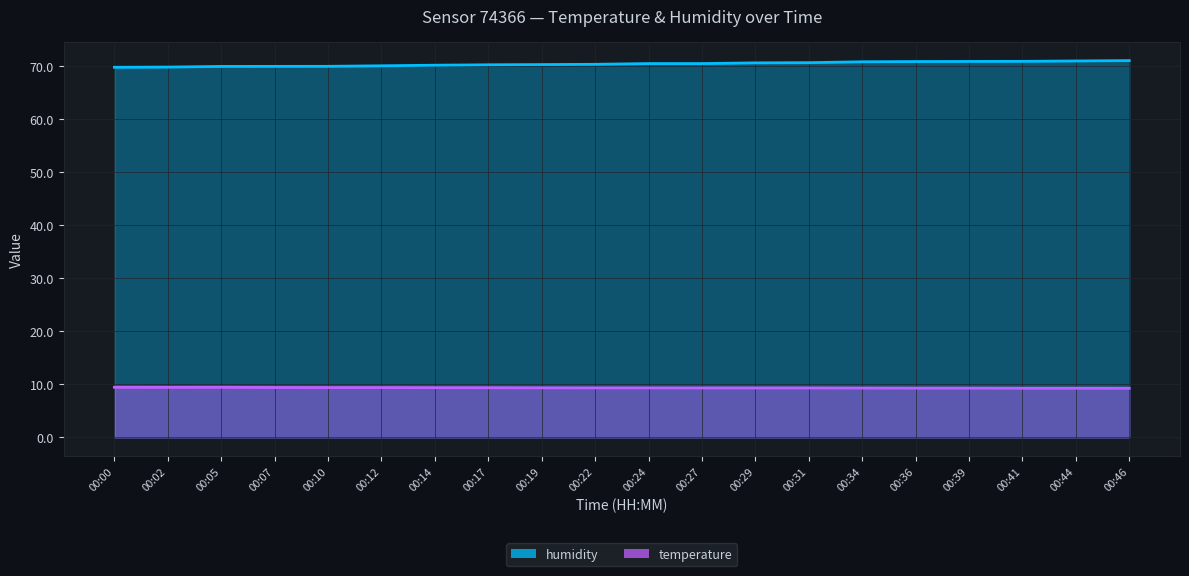

Rank the series at 00:29 from lowest to highest value.

temperature, humidity